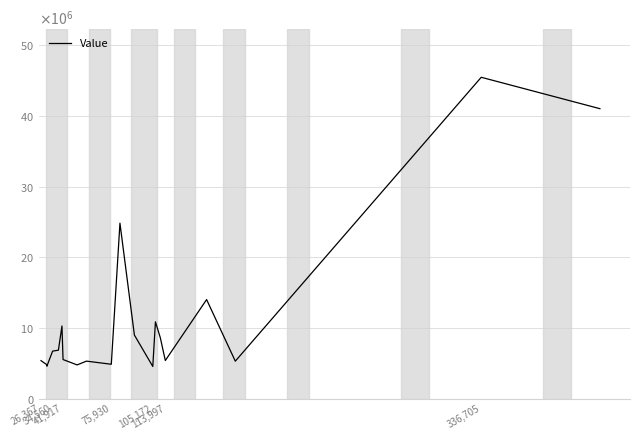

Is this an area chart (filled region under the line)?

No